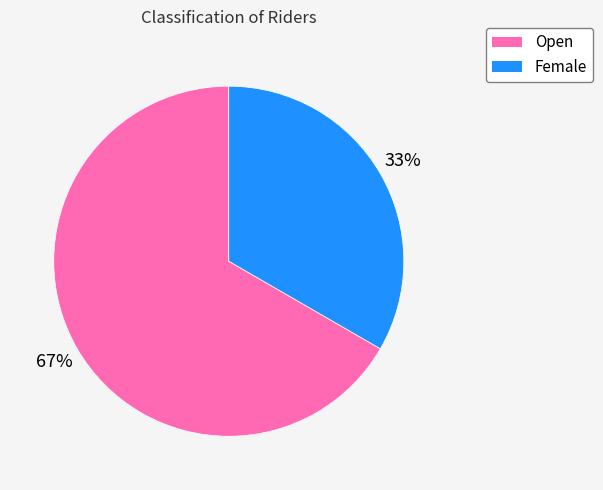

Is it true that Open is 72% of the pie?

False